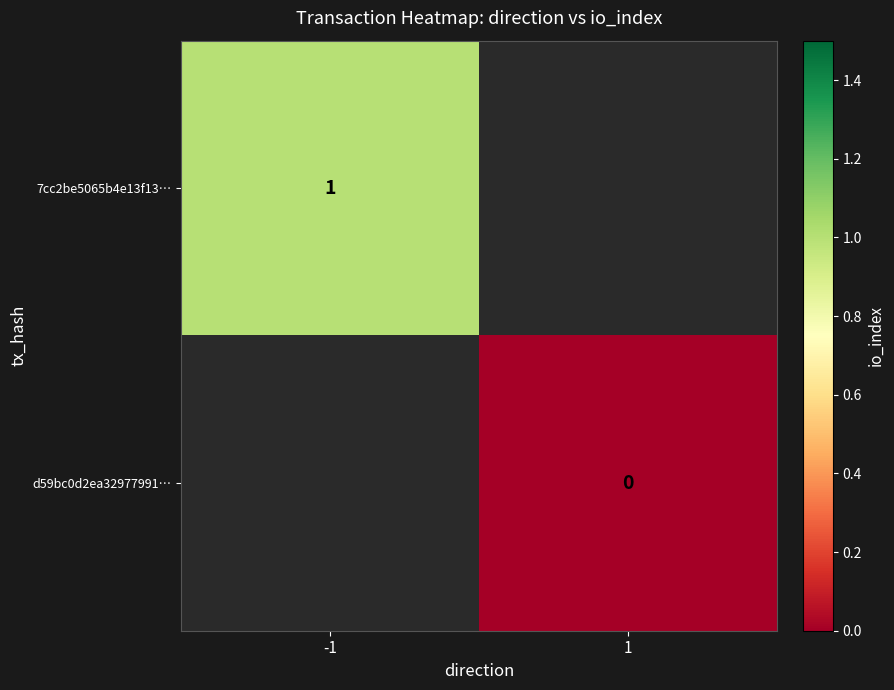

Is the value of 7cc2be5065b4e13f13… at -1 greater than the value of d59bc0d2ea32977991… at 1?

Yes